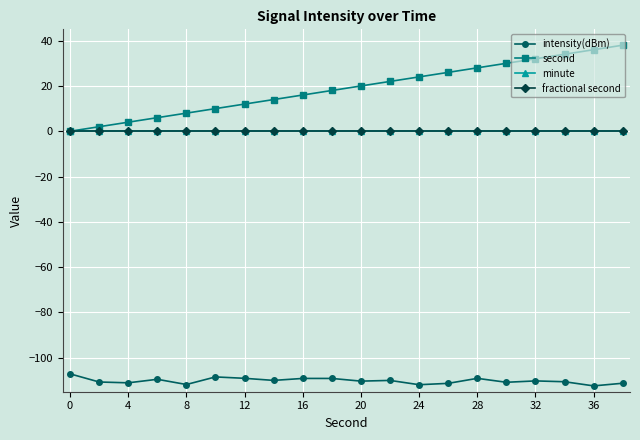

True or false: fractional second and minute intersect in this chart.

False